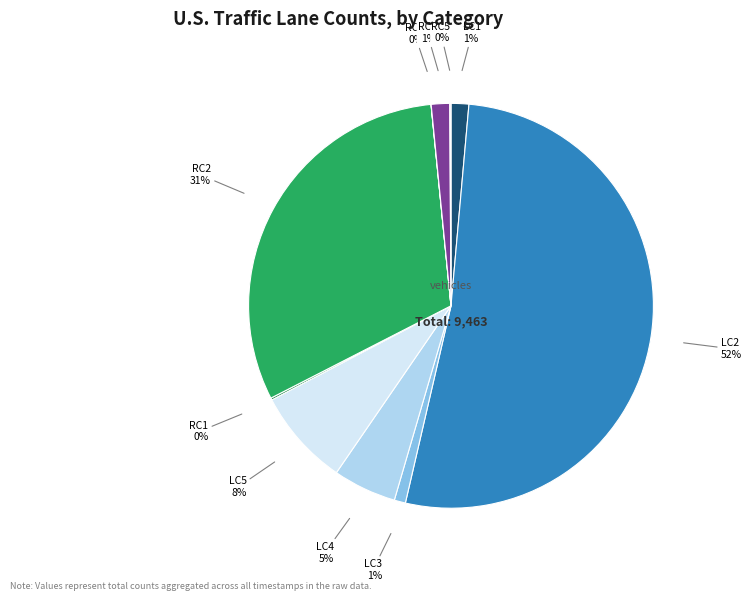

To the nearest percent, what is the average slice percentage?

10%